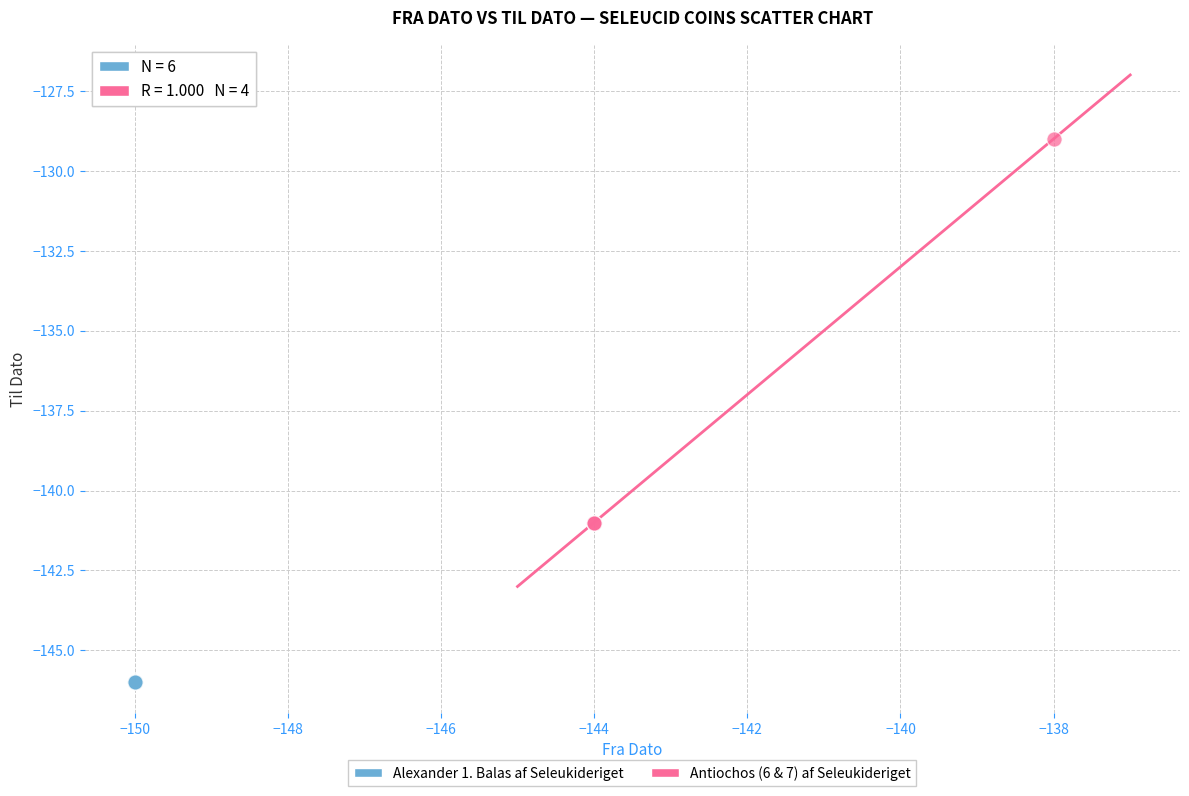

Which series contains the lowest Y value?

Alexander 1. Balas af Seleukideriget